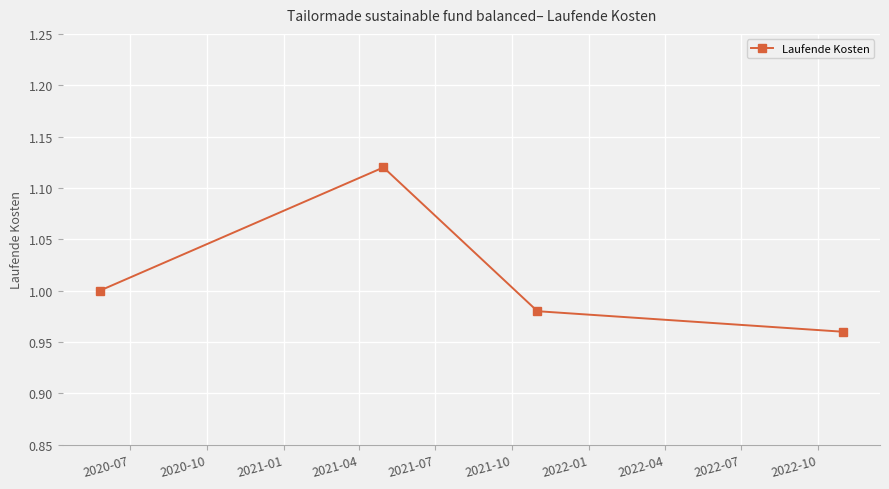

True or false: there are more than 0 points higher than both neighbors.

True